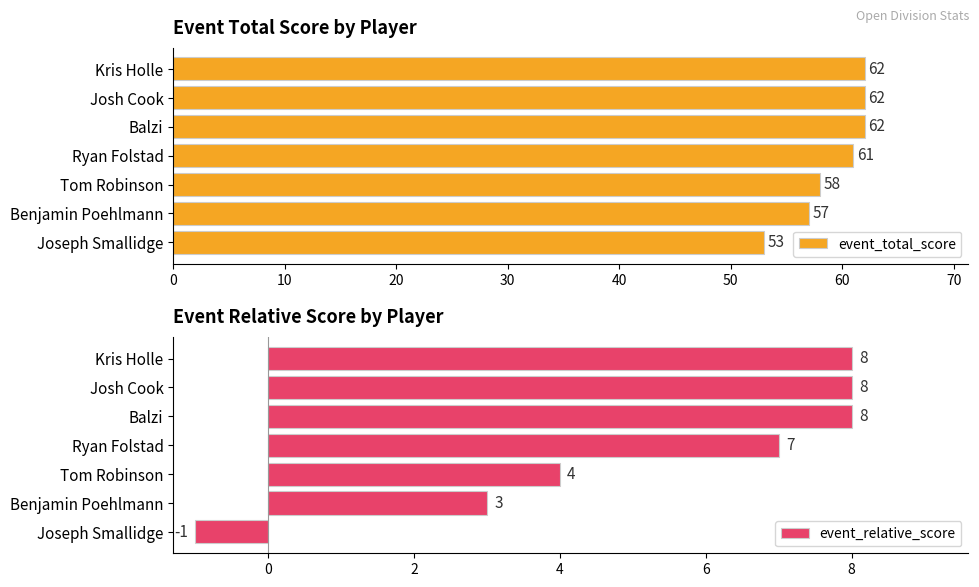

Read the event_total_score value at Tom Robinson.

58